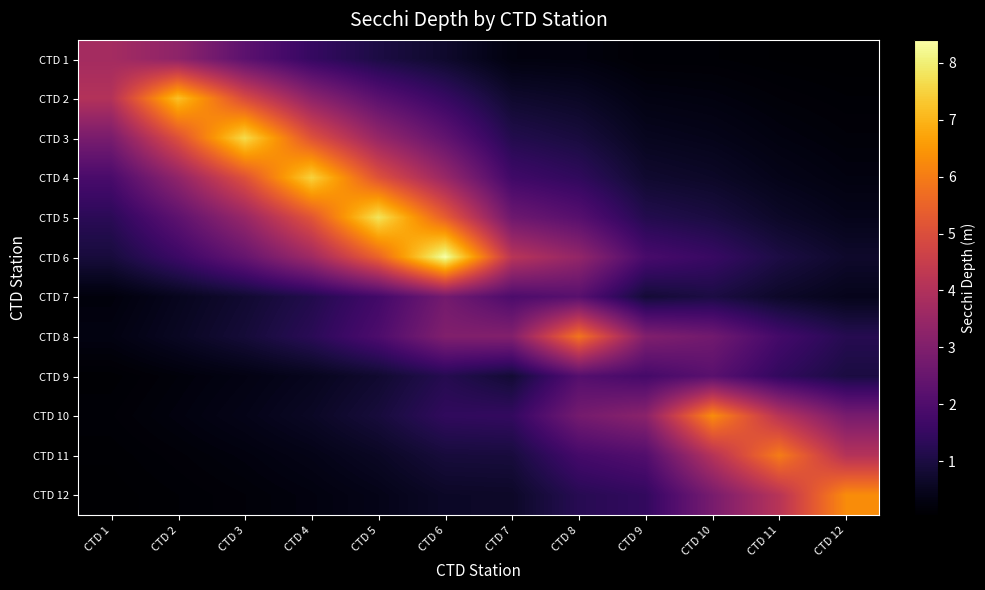

Which series has the largest range (max minus min)?

CTD 6